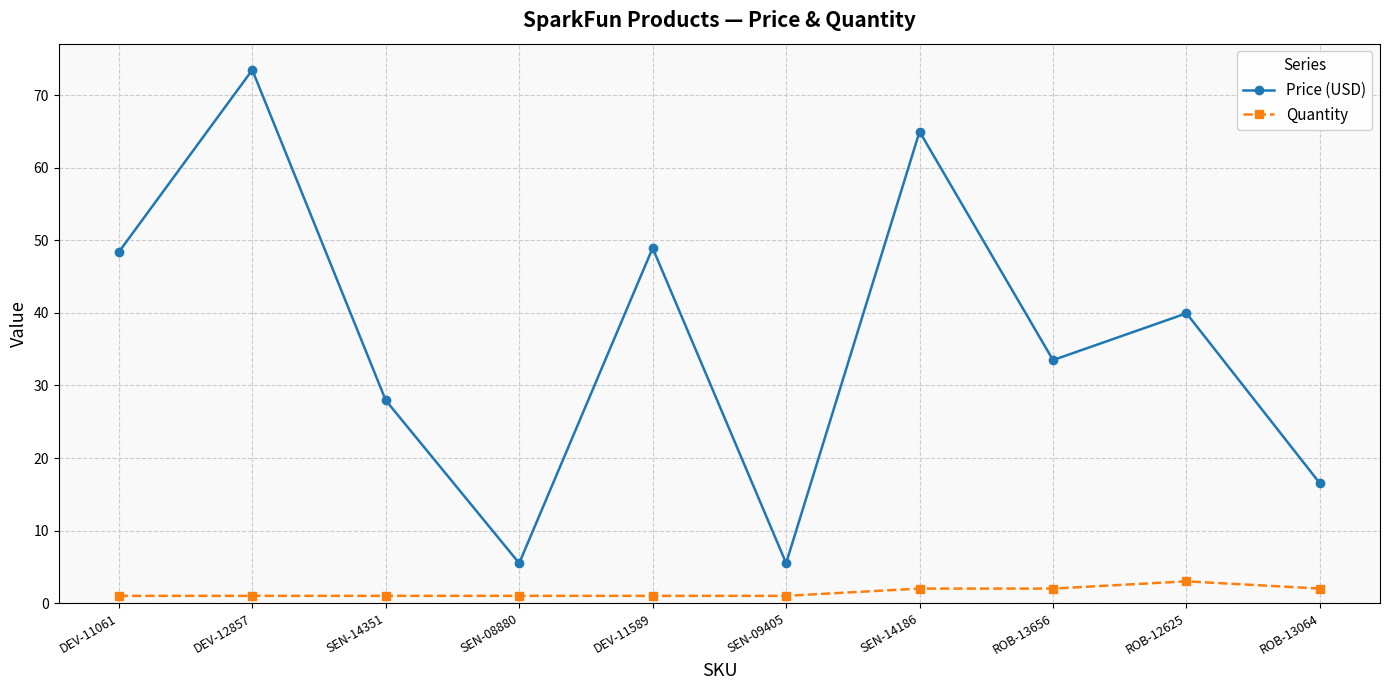

What is the minimum value for Price (USD)?

5.5